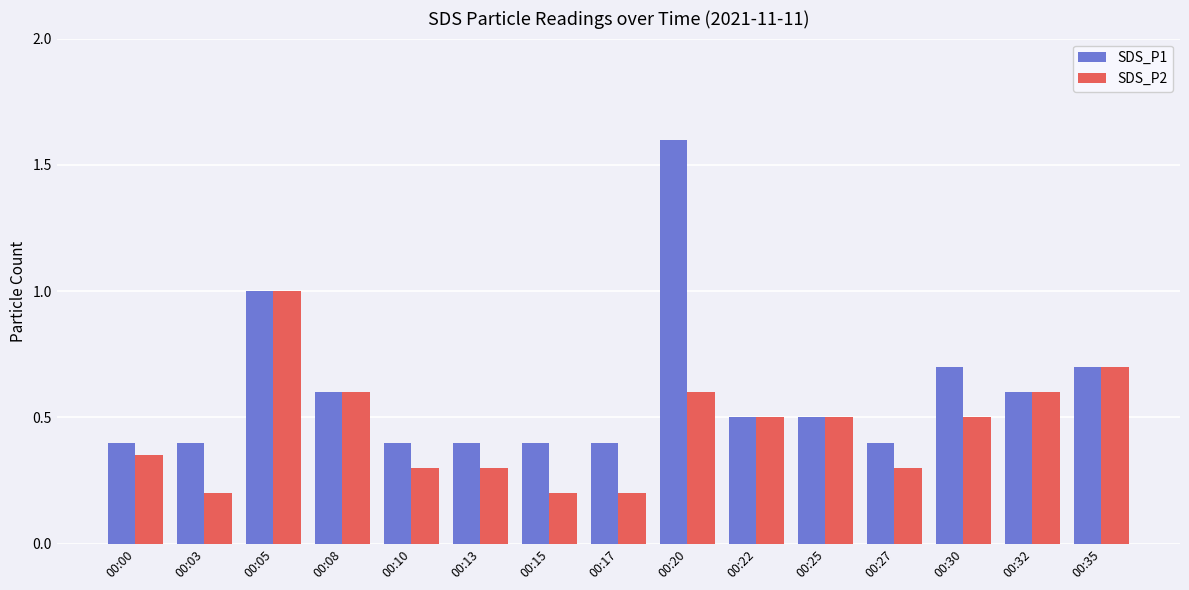

What is the difference between the highest and lowest values at 00:10?

0.1